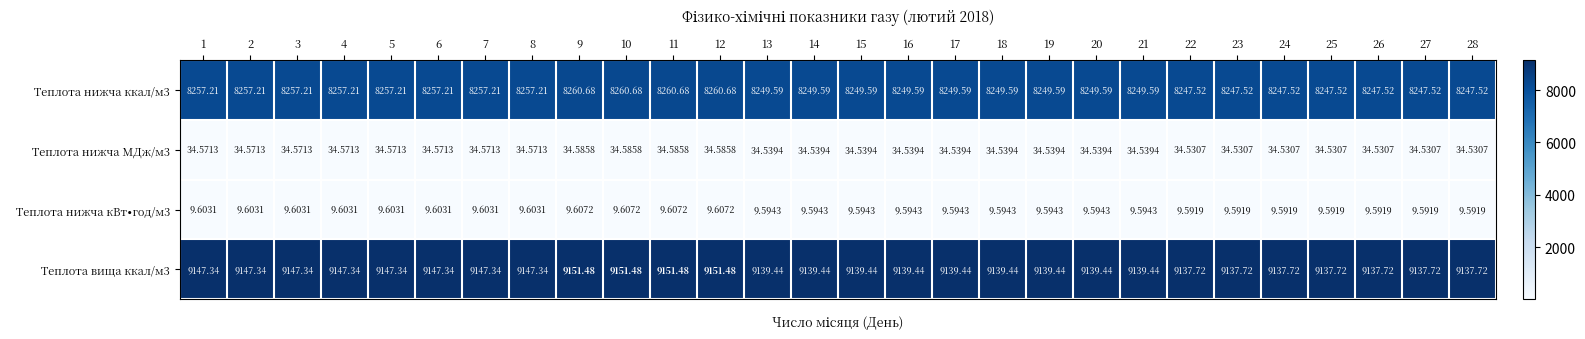

Count the number of data series in this chart.

4